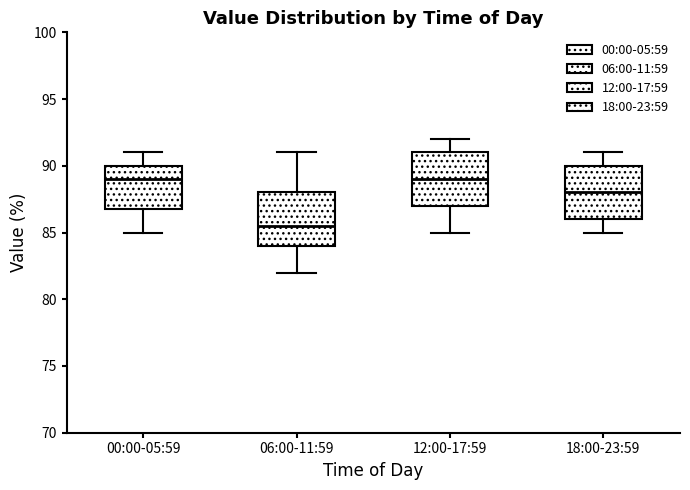

Where is the lower edge of the box for 06:00-11:59 on the y-axis? The values are not printed on the chart, so give them approximately, as read against the axis.

84.0